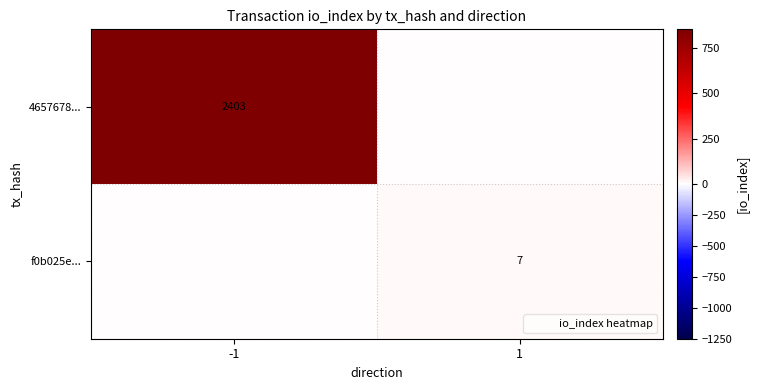

Is it true that 4657678... equals 3905 at -1?

False